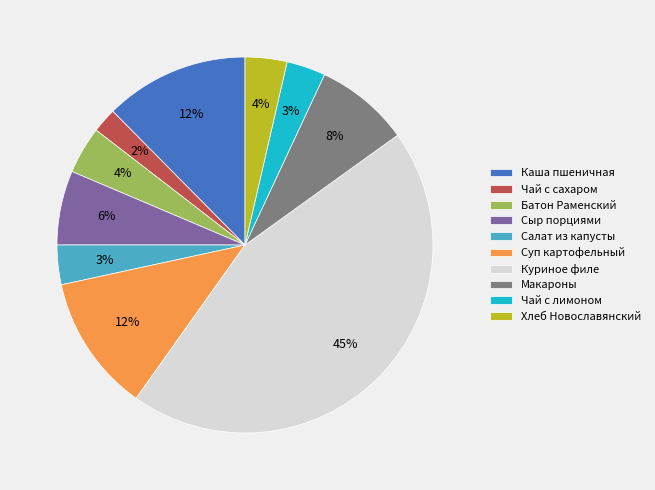

What percentage is the Сыр порциями slice, to the nearest percent?

6%